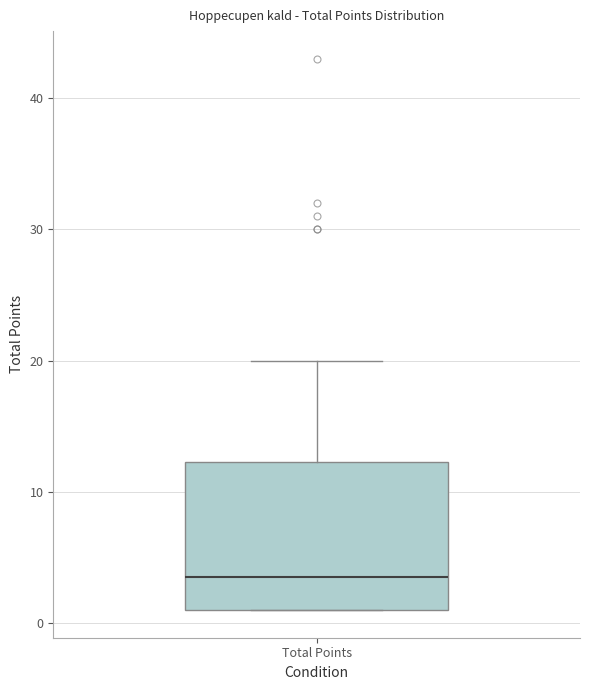

Where is the upper edge of the box for Total Points on the y-axis? The values are not printed on the chart, so give them approximately, as read against the axis.

12